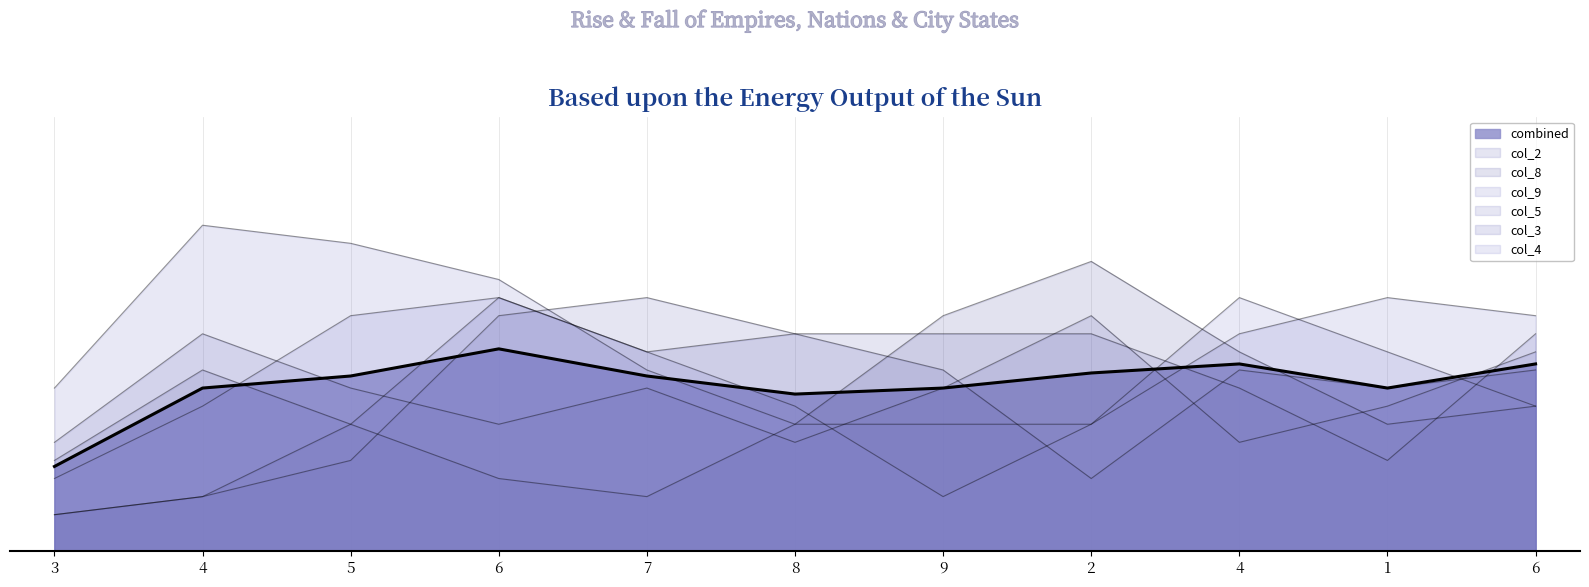

What is the total value across all series at 6?

35